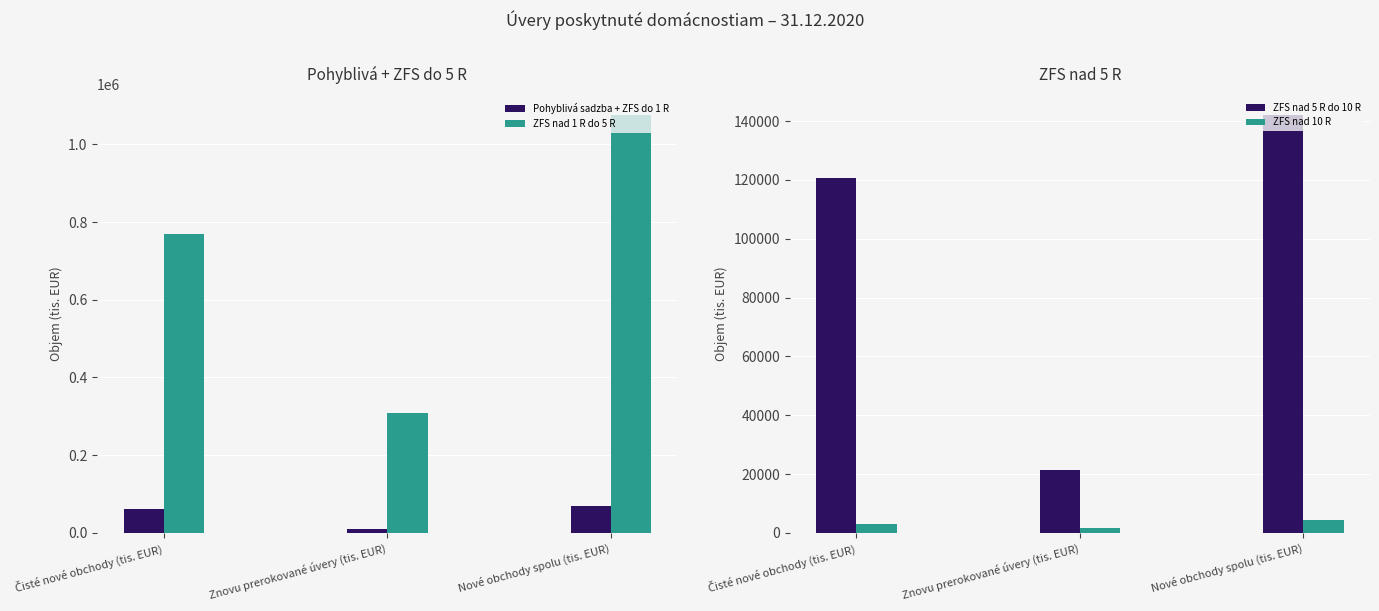

Which has a higher value, Znovu prerokované úvery (tis. EUR) or Čisté nové obchody (tis. EUR)?

Čisté nové obchody (tis. EUR)